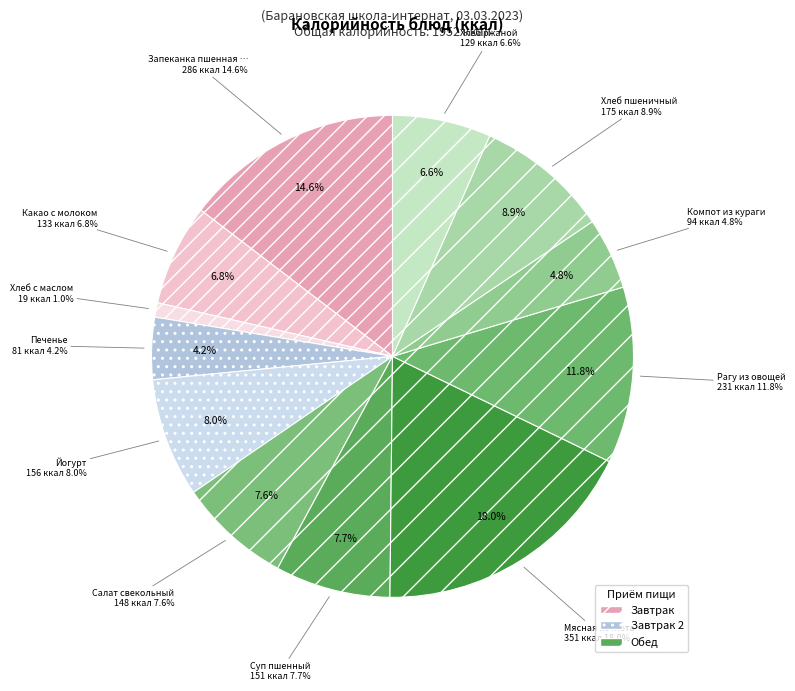

Do Йогурт and Хлеб ржаной together represent more than half of the pie?

No